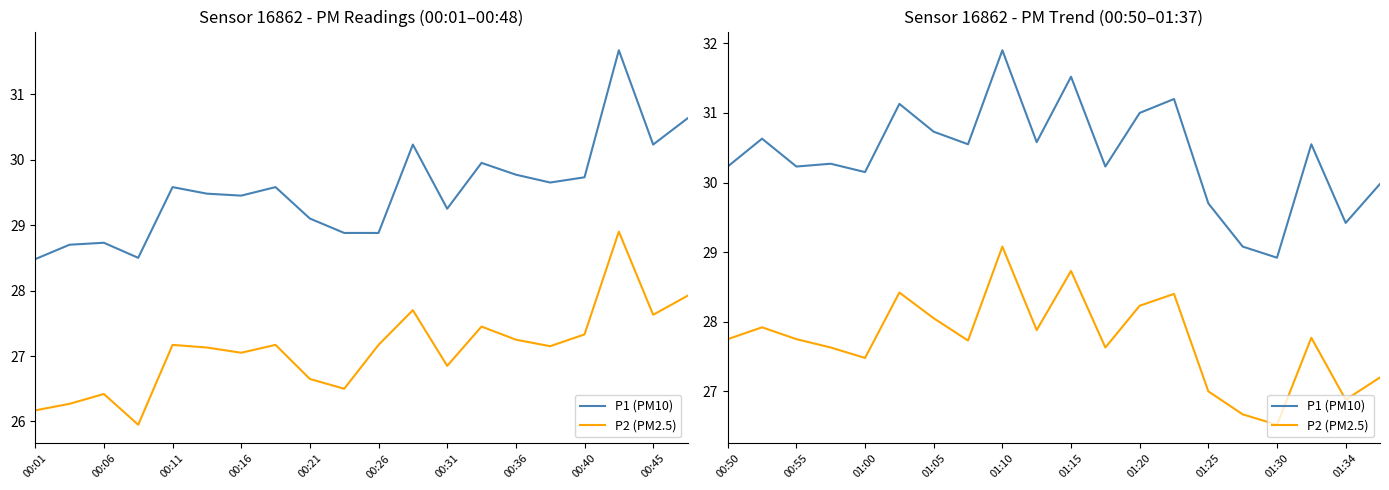

At which category does P2 (PM2.5) reach its first local peak?

00:06